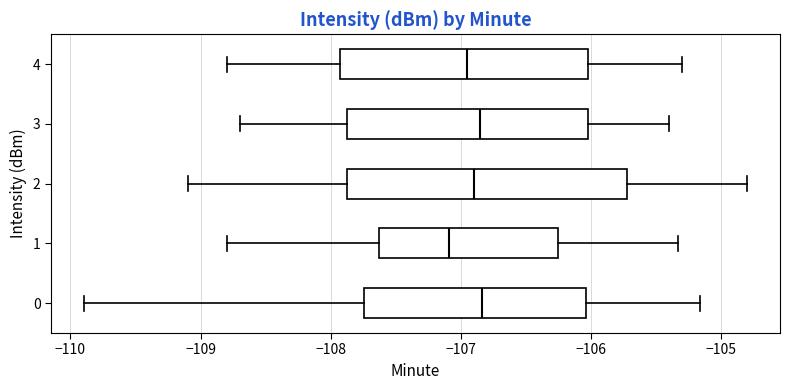

Where does the left whisker of the box at y = 1 end on the x-axis? The values are not printed on the chart, so give them approximately, as read against the axis.

-108.8